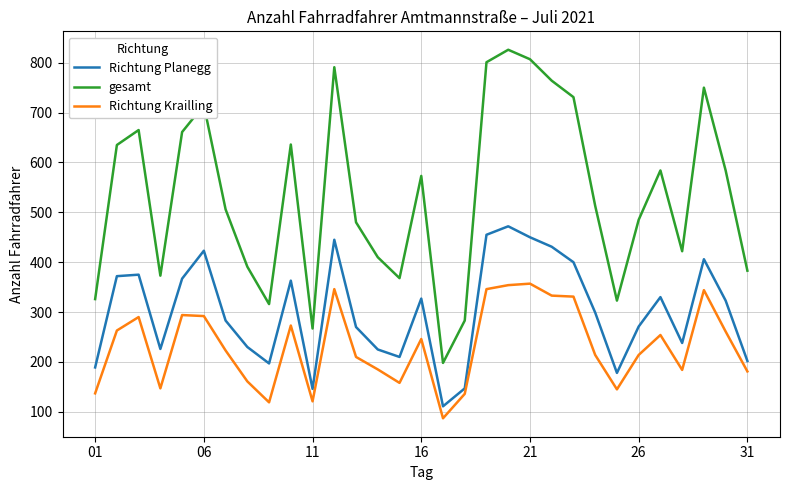

List the series in order of their peak value, highest first.

gesamt, Richtung Planegg, Richtung Krailling